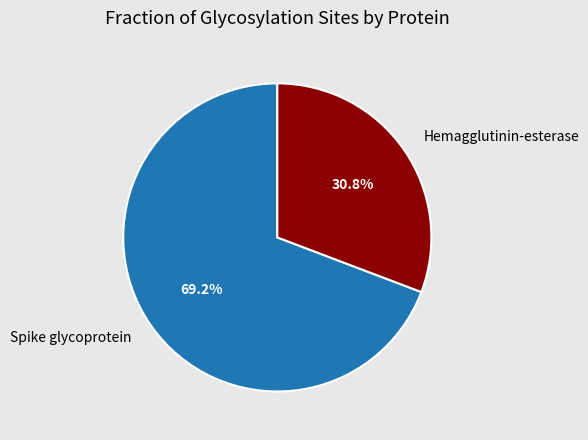

Which has a higher value, Hemagglutinin-esterase or Spike glycoprotein?

Spike glycoprotein